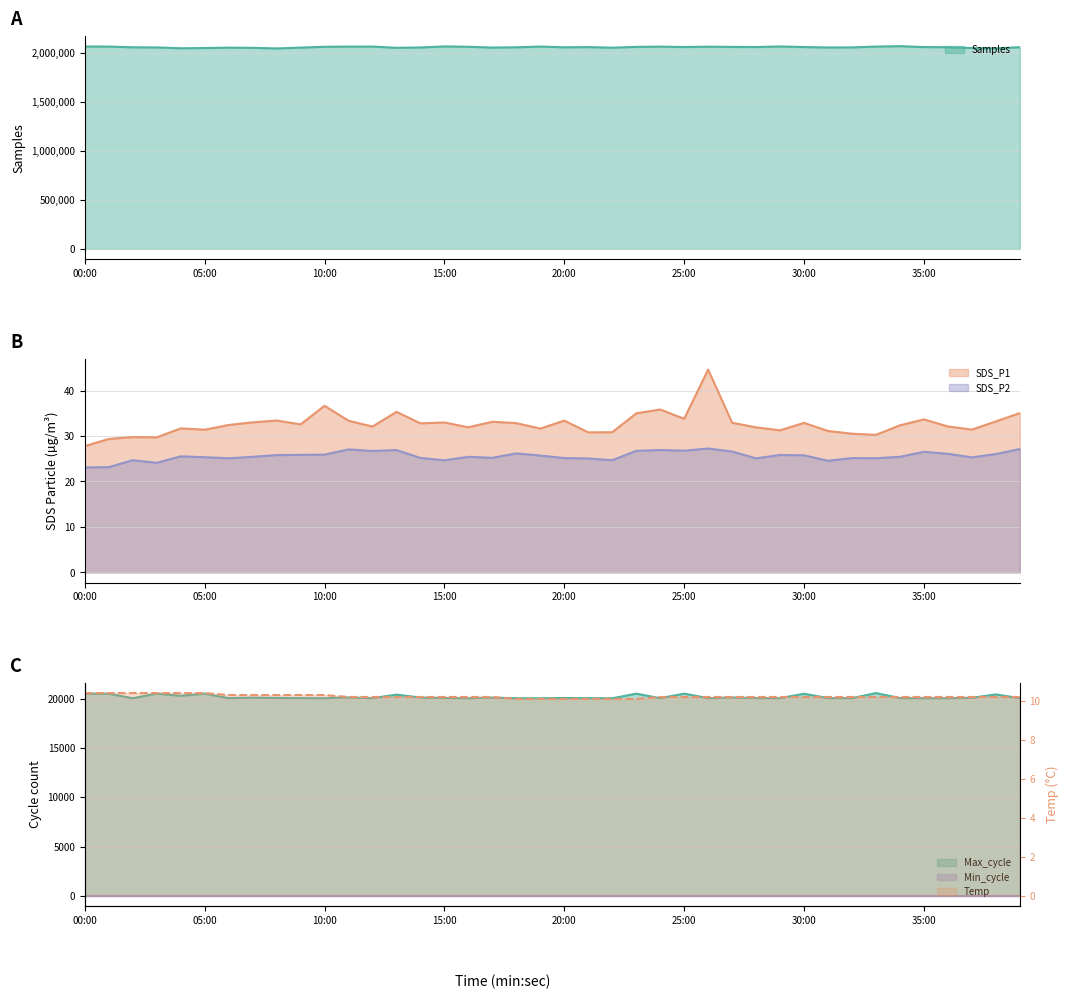

Between 03:00 and 12:00, which series saw the biggest shift?

Samples